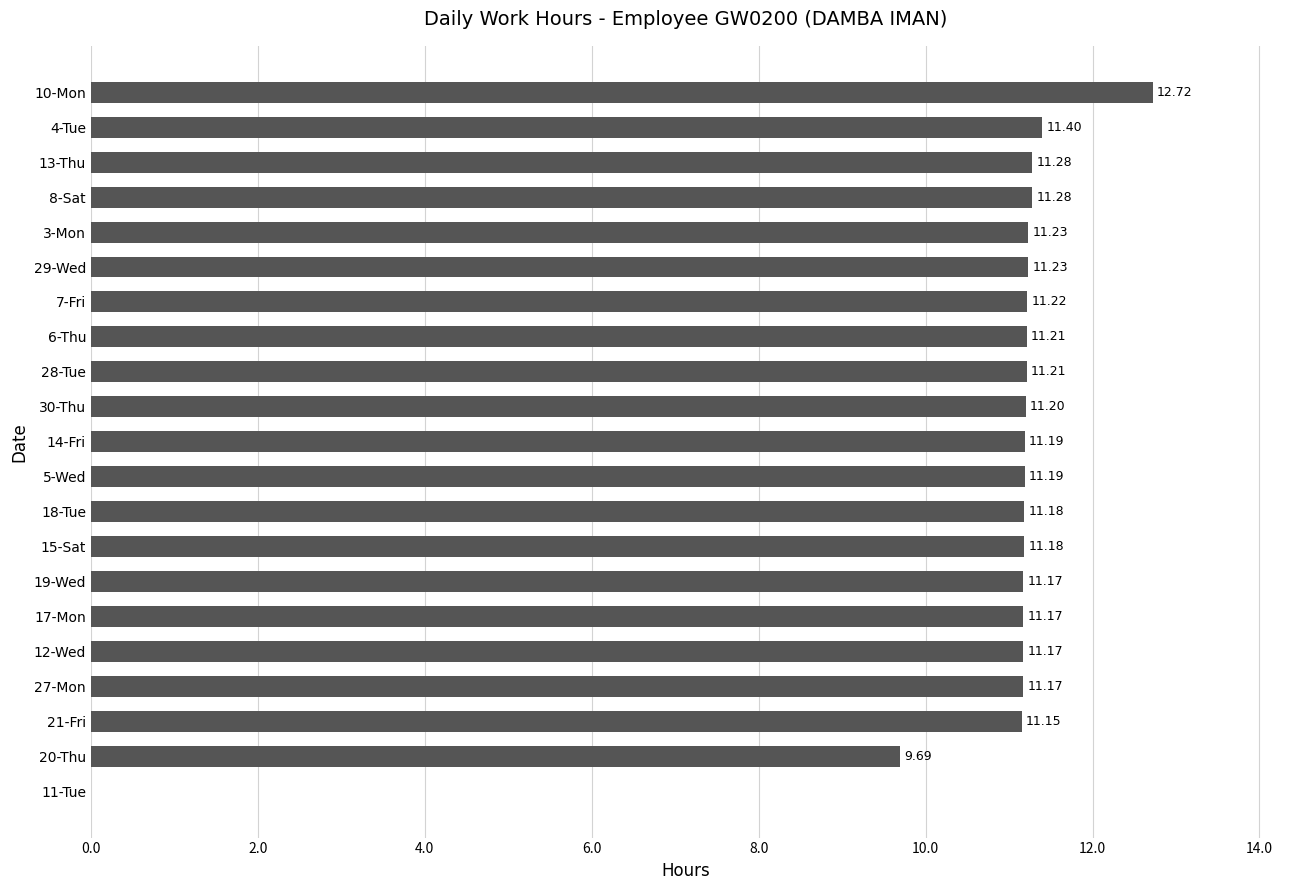

What is the sum of the values at 7-Fri and 21-Fri?

22.4